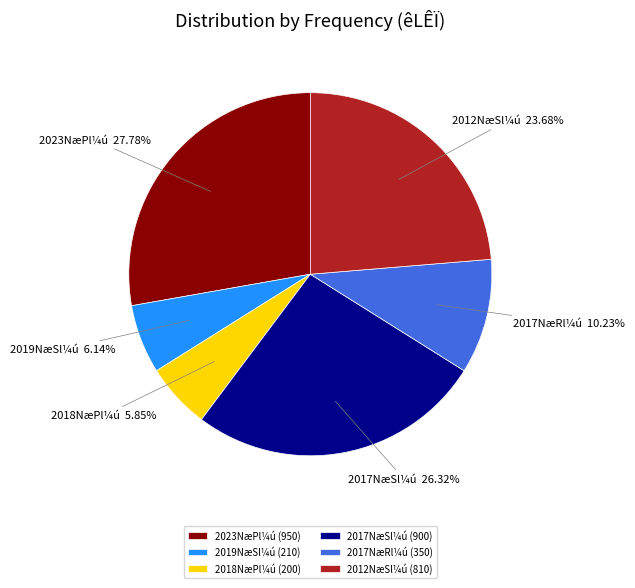

To the nearest percent, what is the difference between the largest and smallest slice percentages?

22%